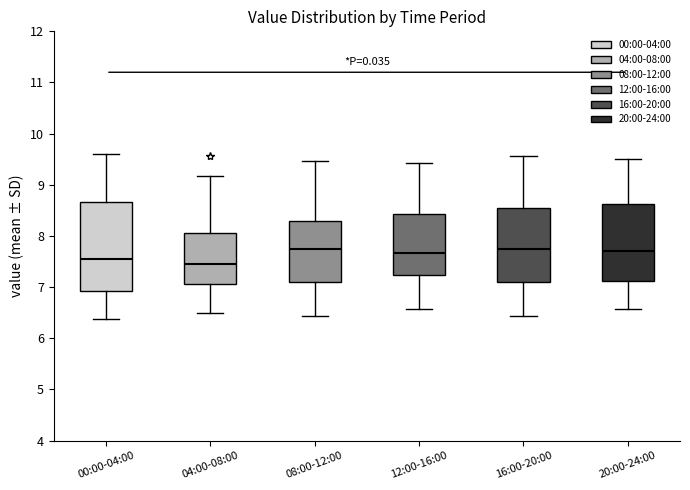

Where does the median line of the box for 16:00-20:00 sit on the y-axis? The values are not printed on the chart, so give them approximately, as read against the axis.

7.8